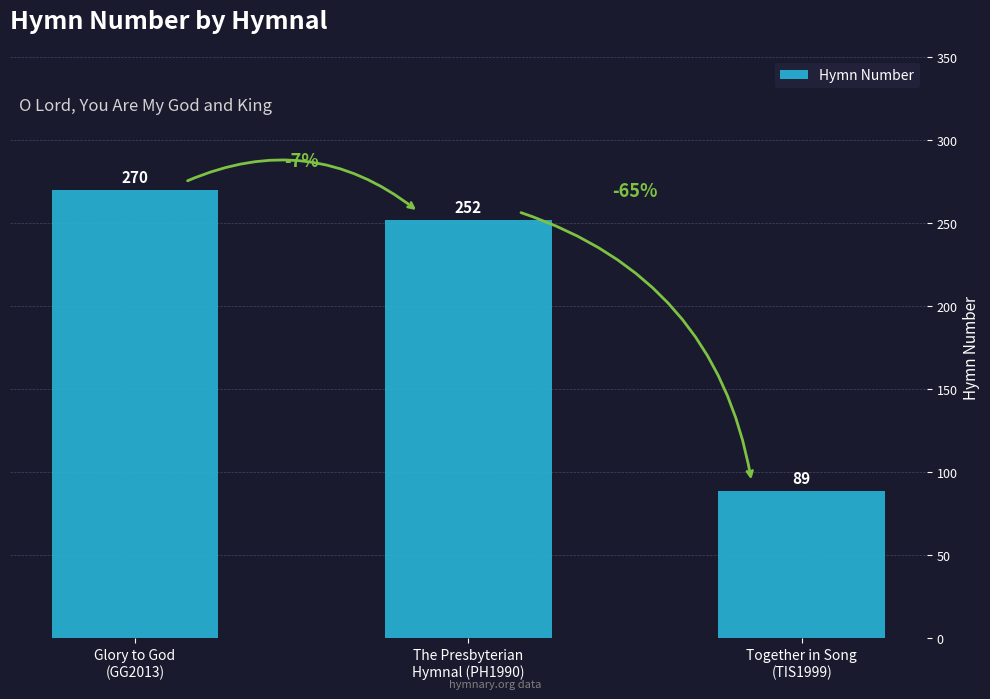

At which label does the data first exceed 252?

Glory to God
(GG2013)